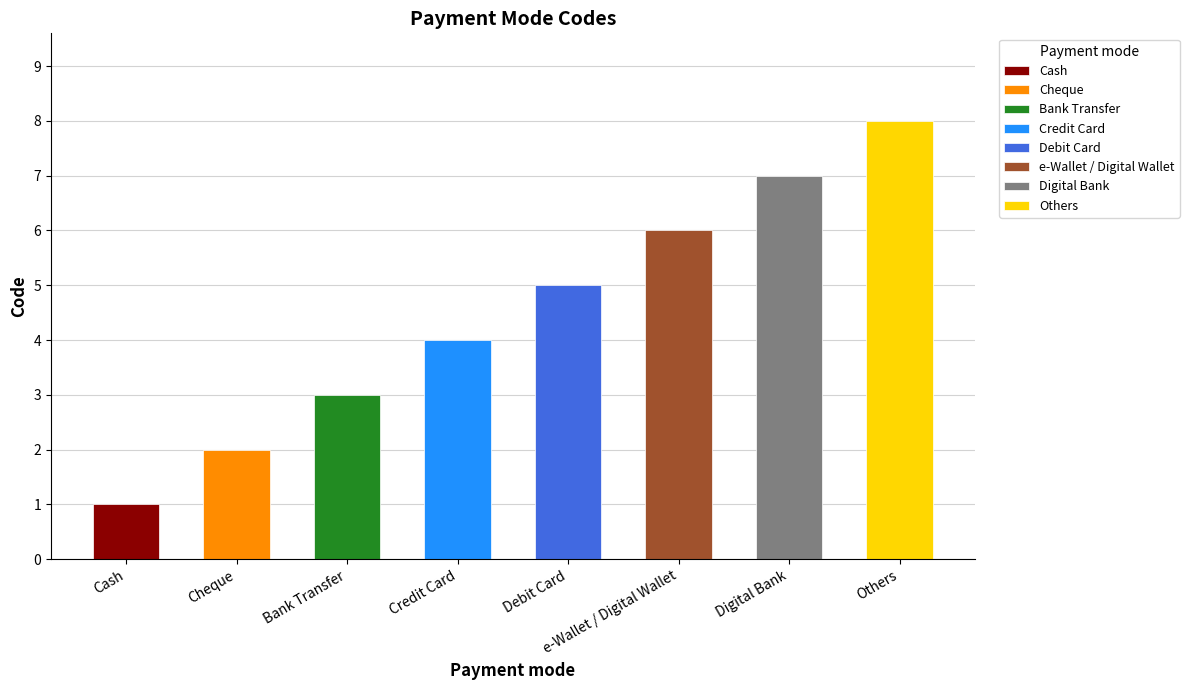

List the labels in order of value, smallest first.

Cash, Cheque, Bank Transfer, Credit Card, Debit Card, e-Wallet / Digital Wallet, Digital Bank, Others